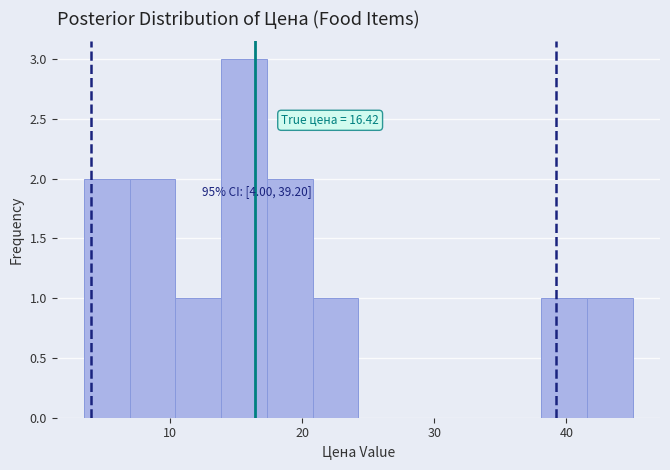

Read against the x-axis, roughly where is the centre of the tallest bar?

16